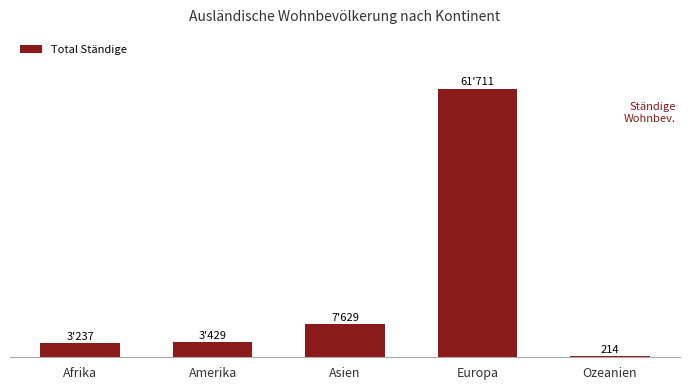

What is the sum of all values?

76220